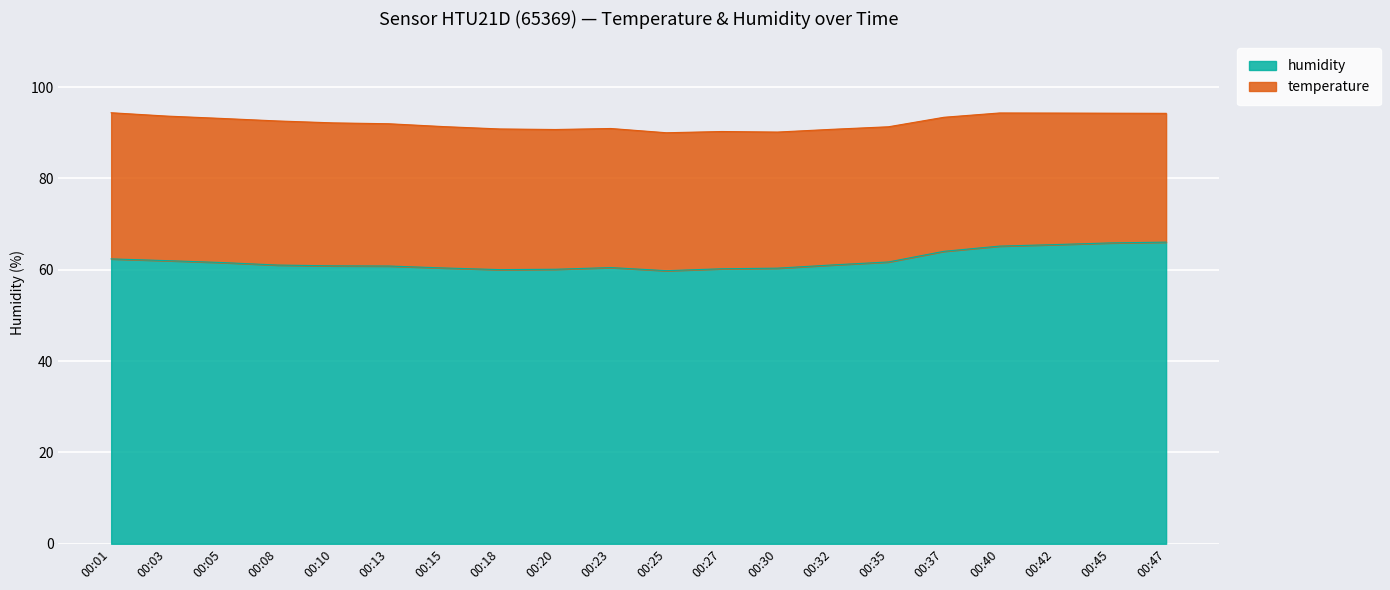

What is the difference between the humidity values at 00:40 and 00:23?

4.7